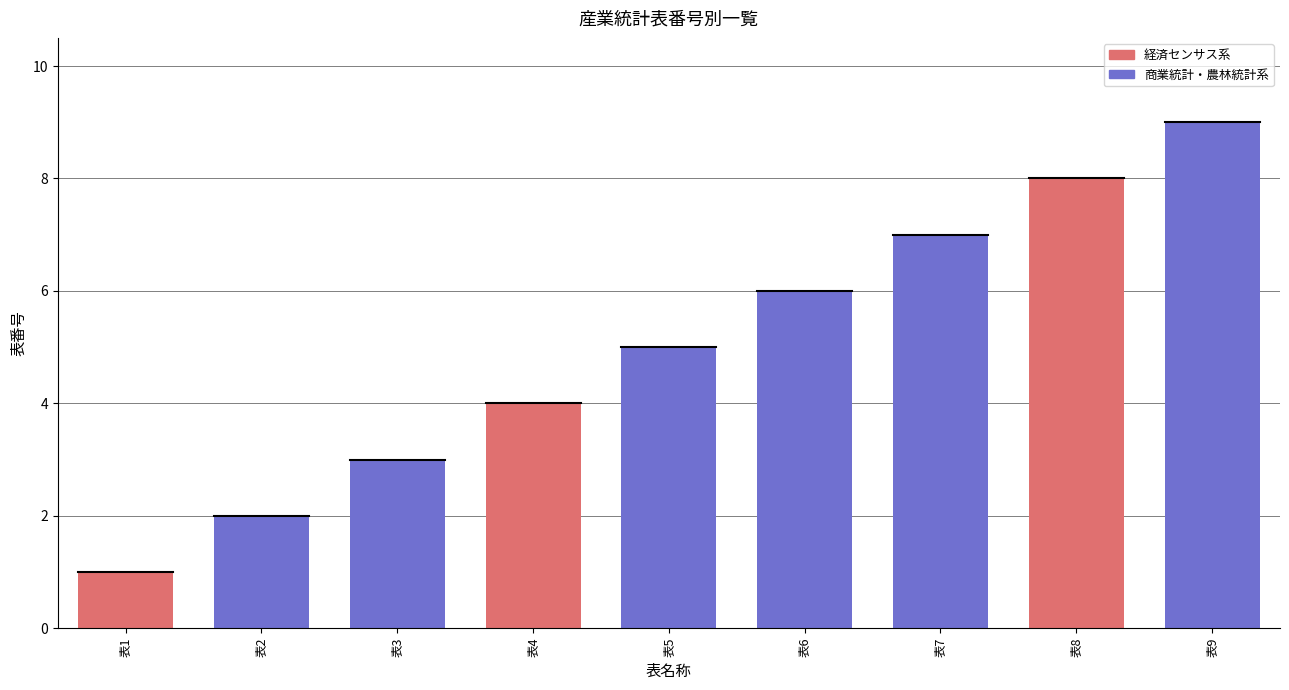

Approximately how many times larger is the value at 表5 compared to 表2?

2.5